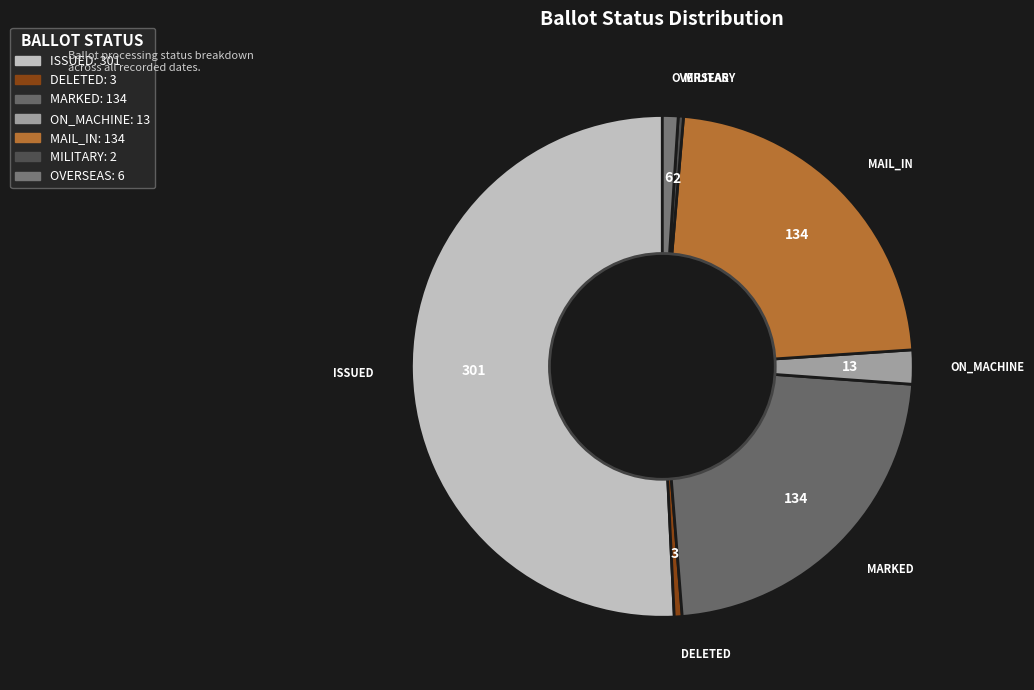

Which slice represents more than half of the pie?

ISSUED